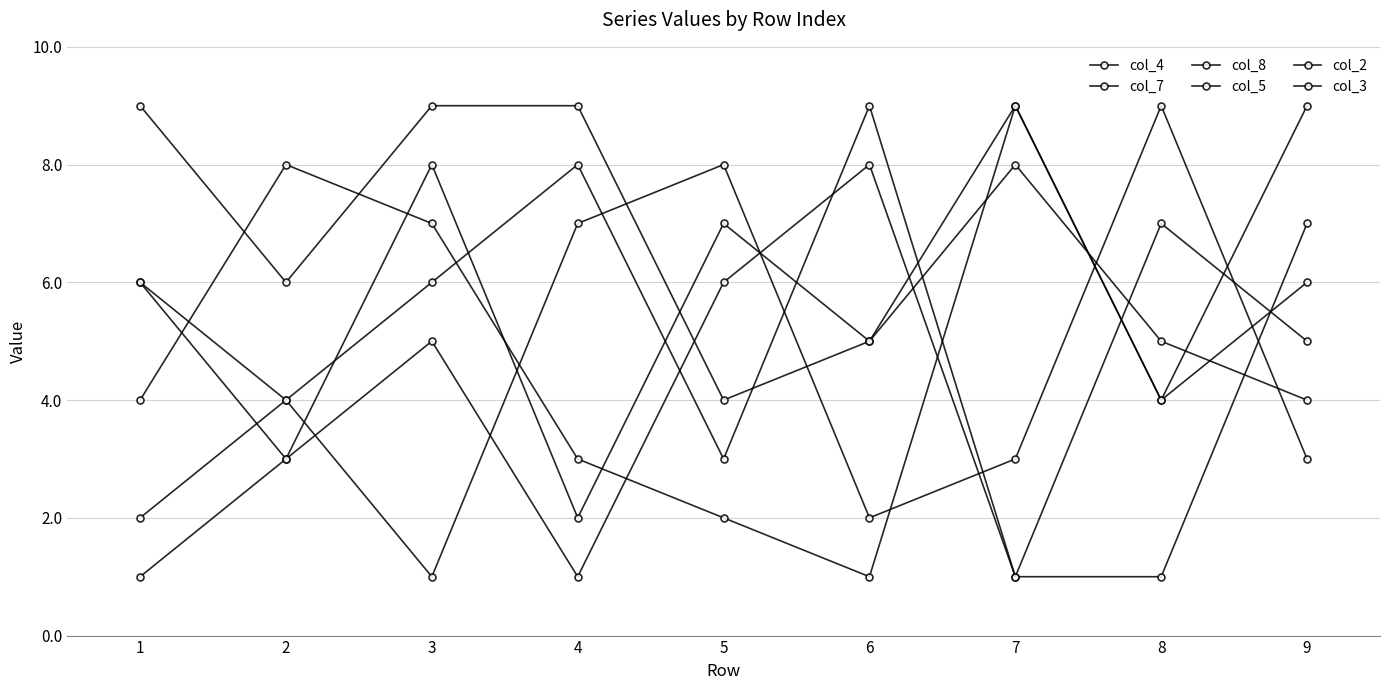

Which category has the highest value in the col_3 series?

6